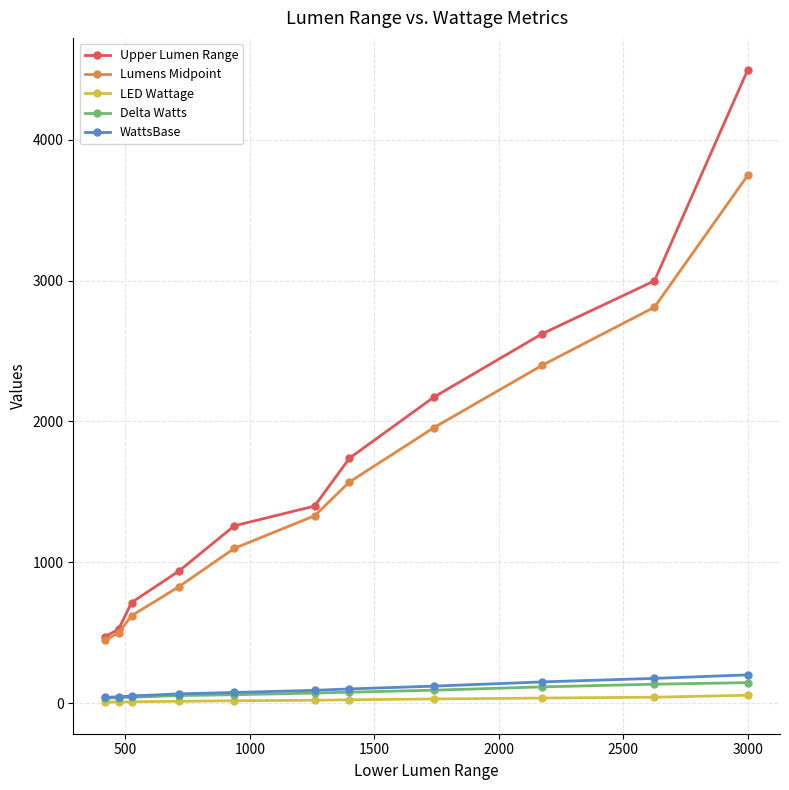

True or false: LED Wattage and Upper Lumen Range intersect in this chart.

False